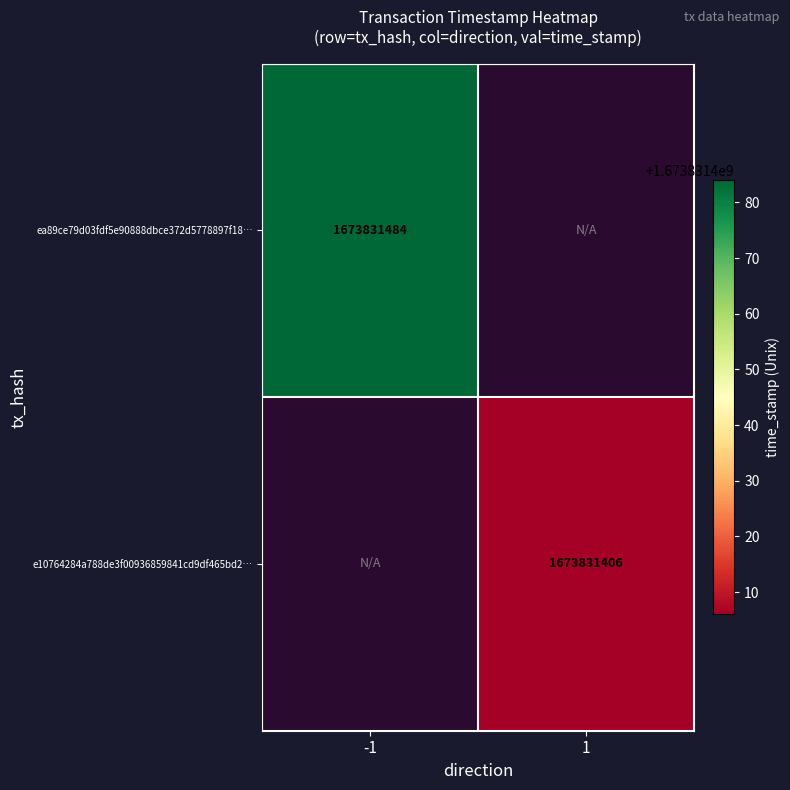

Reading left to right, transcribe all the data shown in this chart.

ea89ce79d03fdf5e90888dbce372d5778897f18: 1673831484	0
e10764284a788de3f00936859841cd9df465bd2: 0	1673831406